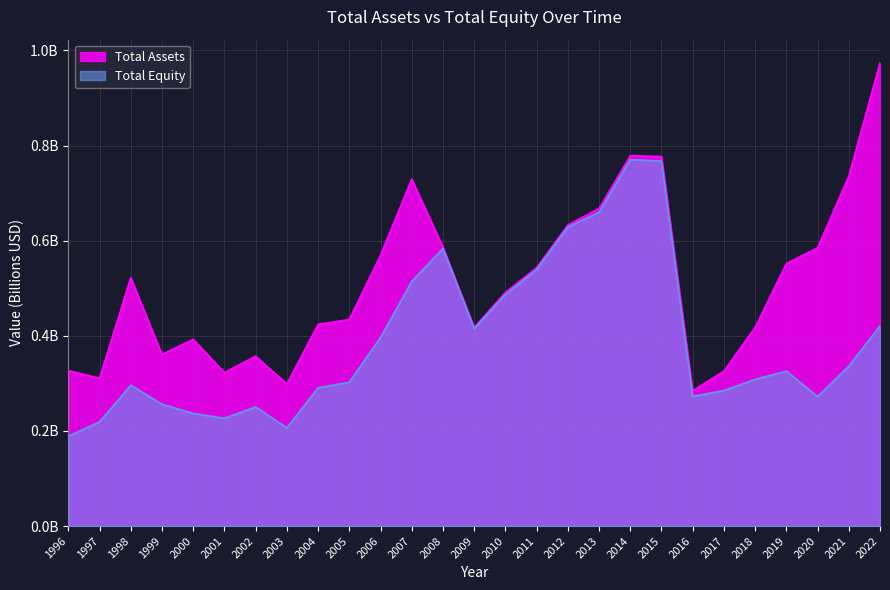

List the labels in order of Total Equity value, largest first.

2014, 2015, 2013, 2012, 2008, 2011, 2007, 2010, 2022, 2009, 2006, 2021, 2019, 2018, 2005, 1998, 2004, 2017, 2016, 2020, 1999, 2002, 2000, 2001, 1997, 2003, 1996